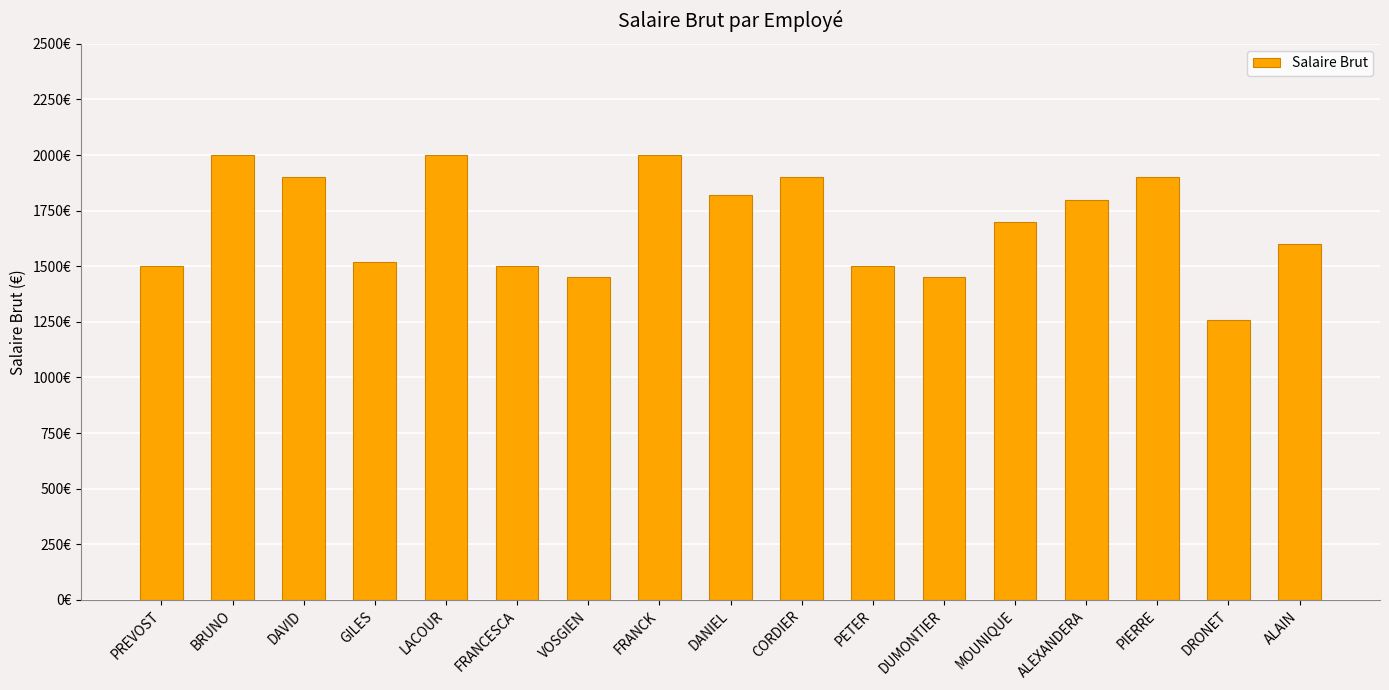

The value at ALEXANDERA is 969. True or false?

False